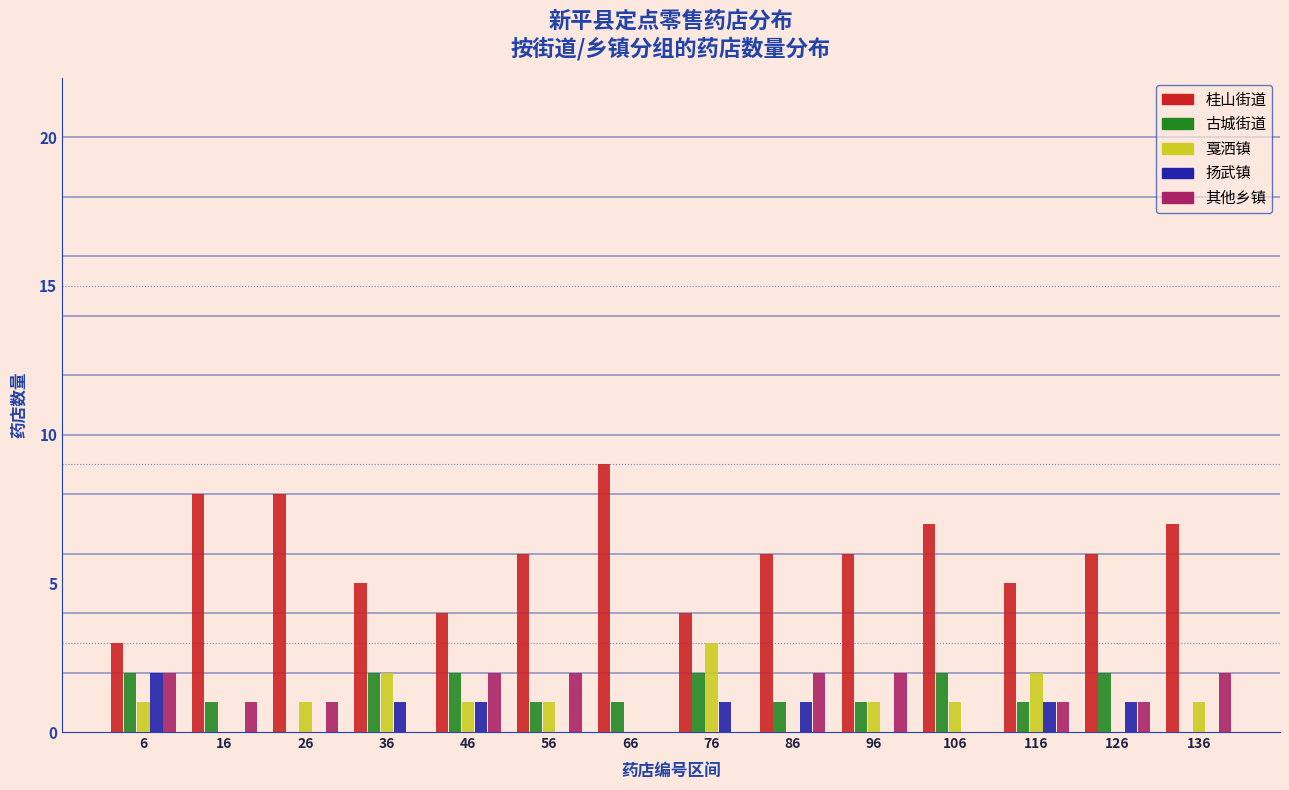

True or false: 扬武镇 has a value of 1 at 106.

False